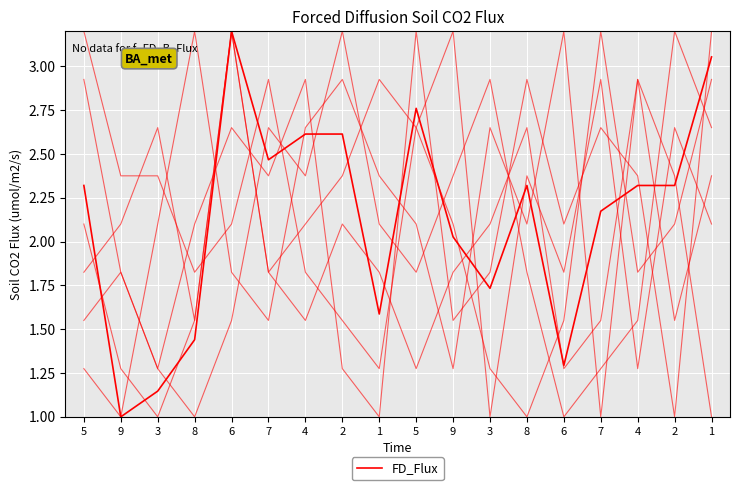

Reading left to right, list all the values displayed in this chart.

2.3	1.0	1.1	1.4	3.2	2.5	2.6	2.6	1.6	2.8	2.0	1.7	2.3	1.3	2.2	2.3	2.3	3.1